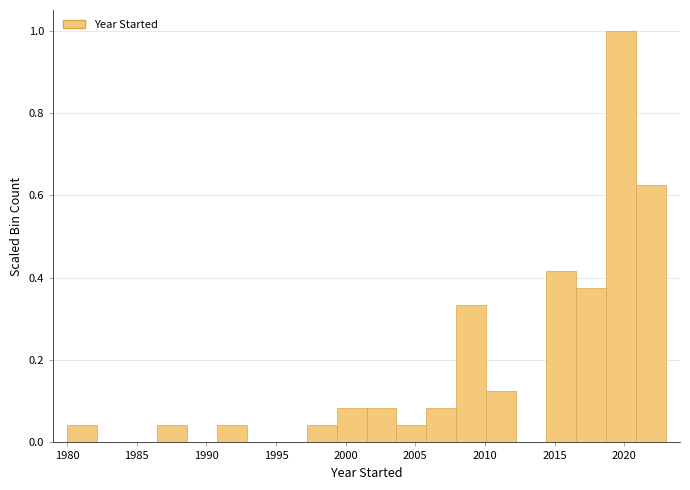

Reading left to right, transcribe this chart: for each bar, give the range it covers on the x-axis and its height. Neither the bar edges nor the heights are printed on the chart, so give them approximately, as read against the axes.

1980.00 to 1982.15: 0.04
1982.15 to 1984.30: 0
1984.30 to 1986.45: 0
1986.45 to 1988.60: 0.04
1988.60 to 1990.75: 0
1990.75 to 1992.90: 0.04
1992.90 to 1995.05: 0
1995.05 to 1997.20: 0
1997.20 to 1999.35: 0.04
1999.35 to 2001.50: 0.08
2001.50 to 2003.65: 0.08
2003.65 to 2005.80: 0.04
2005.80 to 2007.95: 0.08
2007.95 to 2010.10: 0.34
2010.10 to 2012.25: 0.12
2012.25 to 2014.40: 0
2014.40 to 2016.55: 0.42
2016.55 to 2018.70: 0.38
2018.70 to 2020.85: 1.00
2020.85 to 2023.00: 0.62